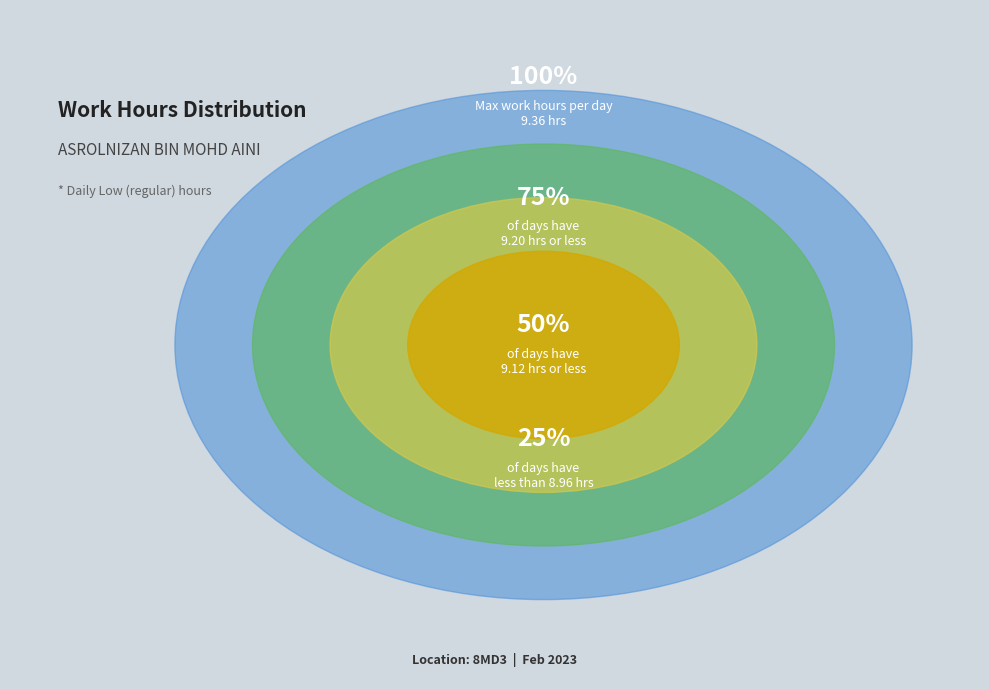

True or false: 22 accounts for 14% of the total.

False